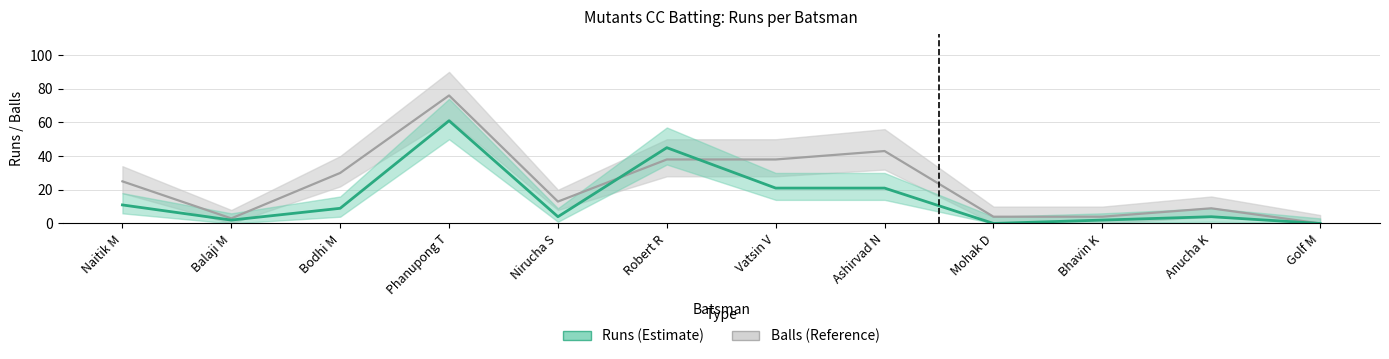

Where is the first local minimum for Balls (actual)?

Balaji M